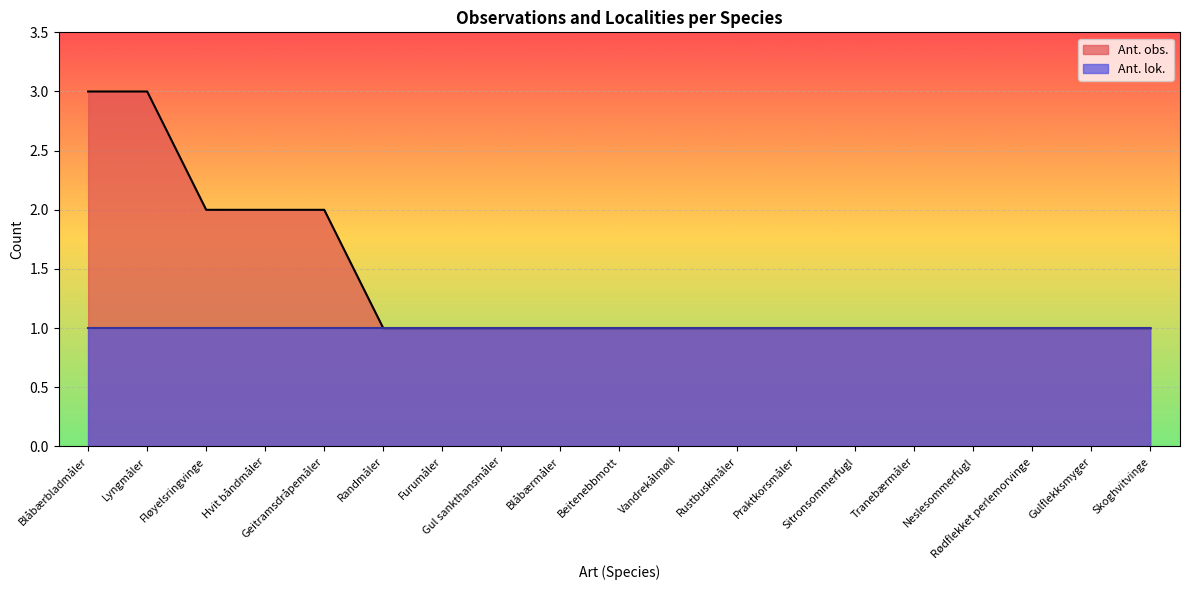

True or false: the data shows 2 at Fløyelsringvinge.

True